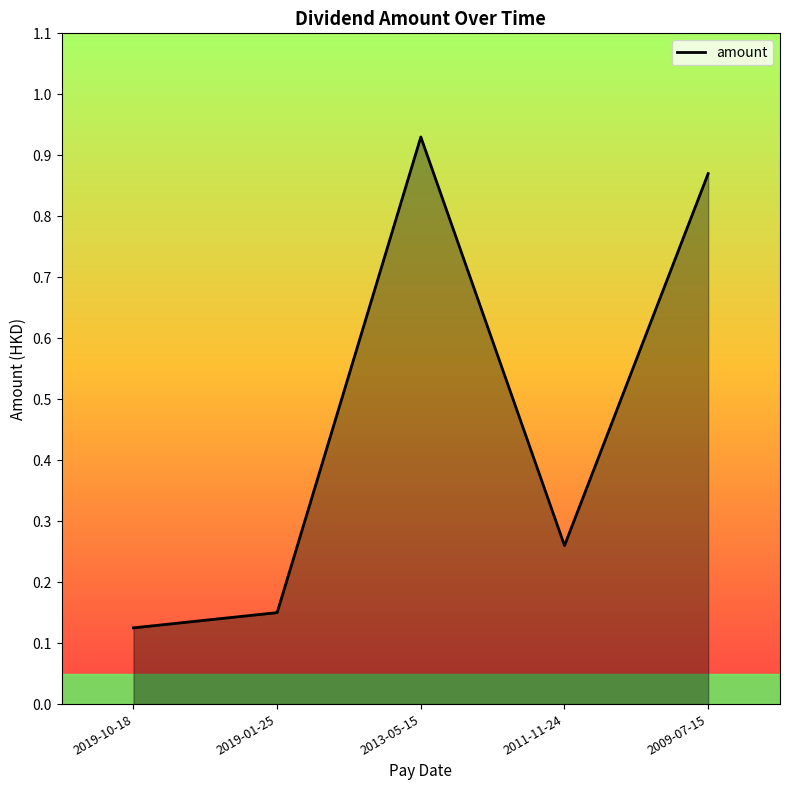

Where is the first local minimum?

2011-11-24